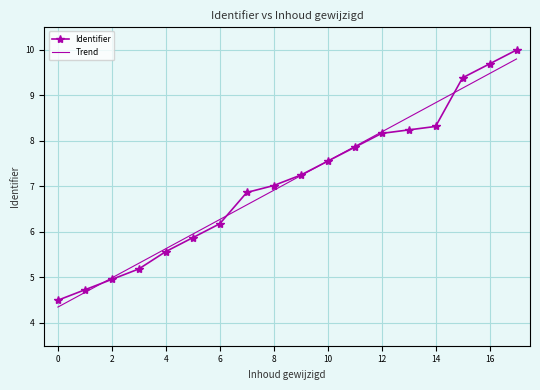

After their last crossing, which series has the higher values: Trend or Identifier?

Identifier